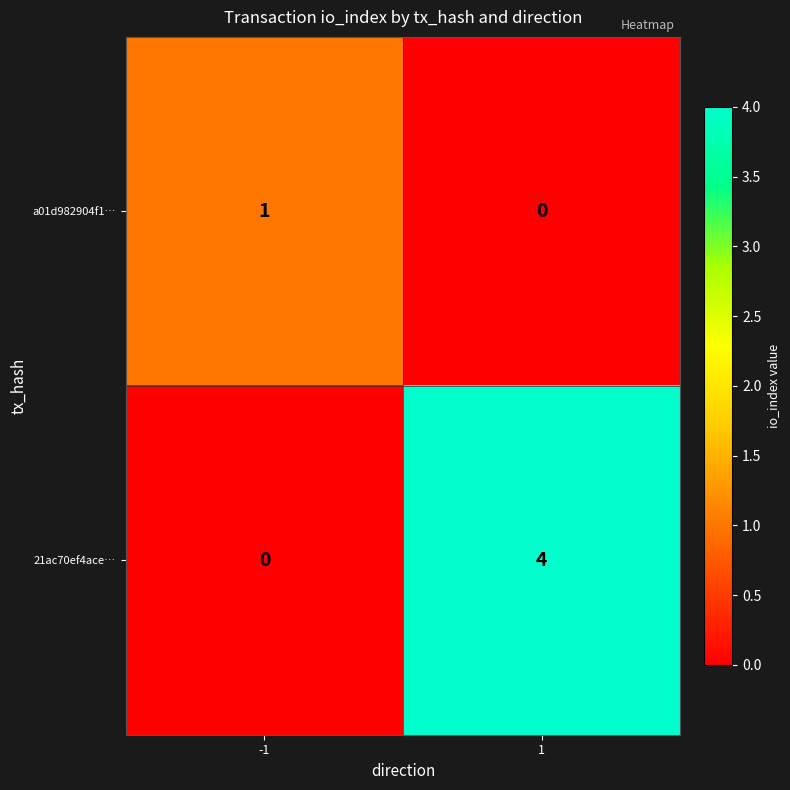

What is the sum of all 21ac70ef4ace… values?

4